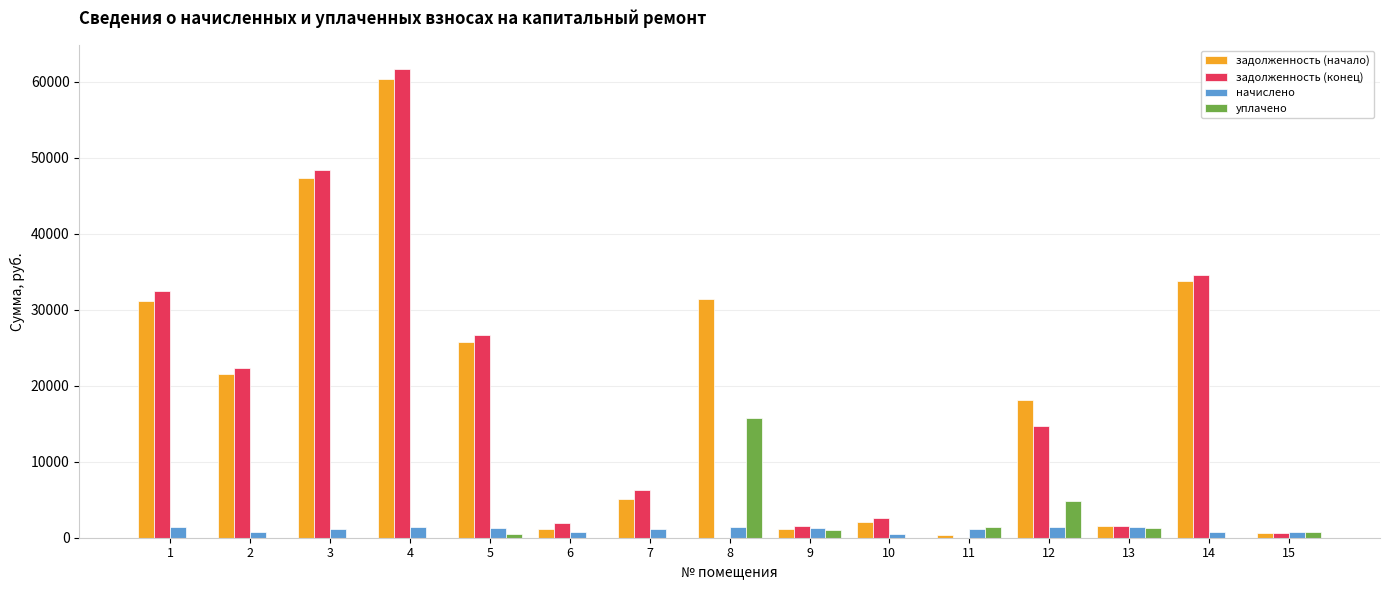

Where is задолженность (конец) nearest to the value 30868?

1